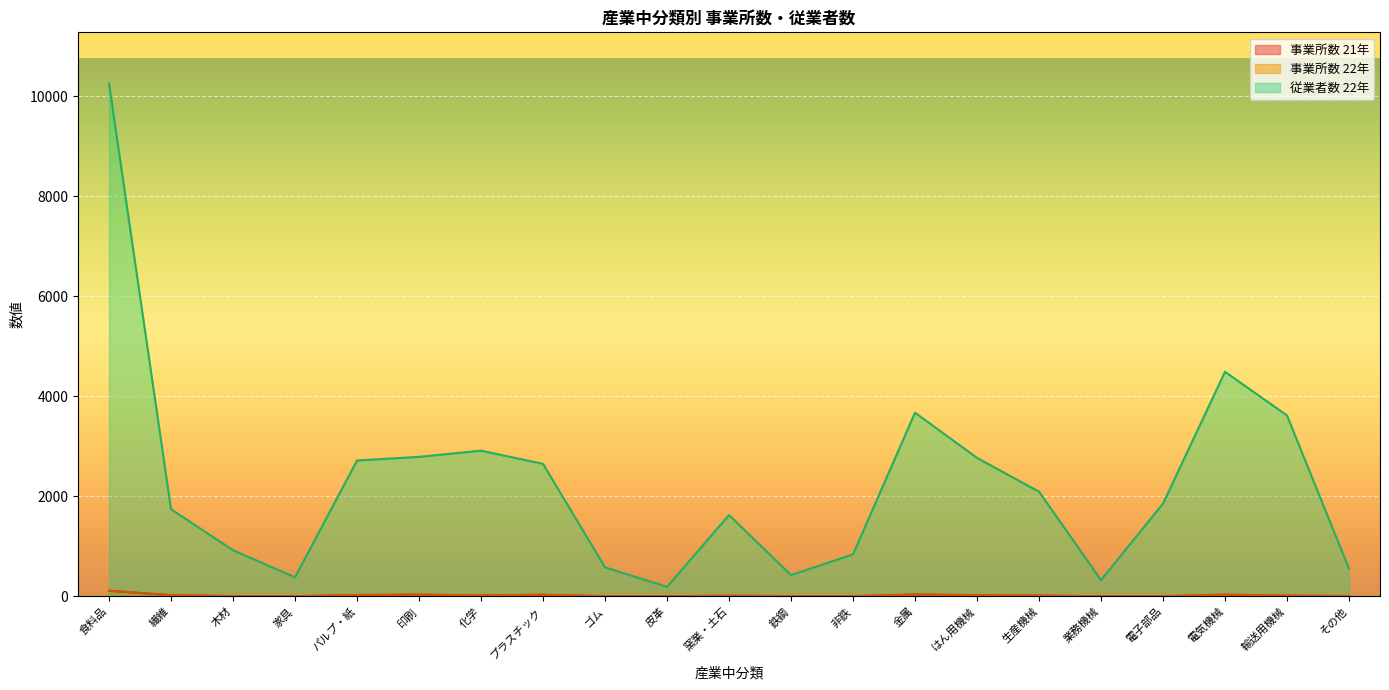

Which label corresponds to the largest value in the chart?

食料品